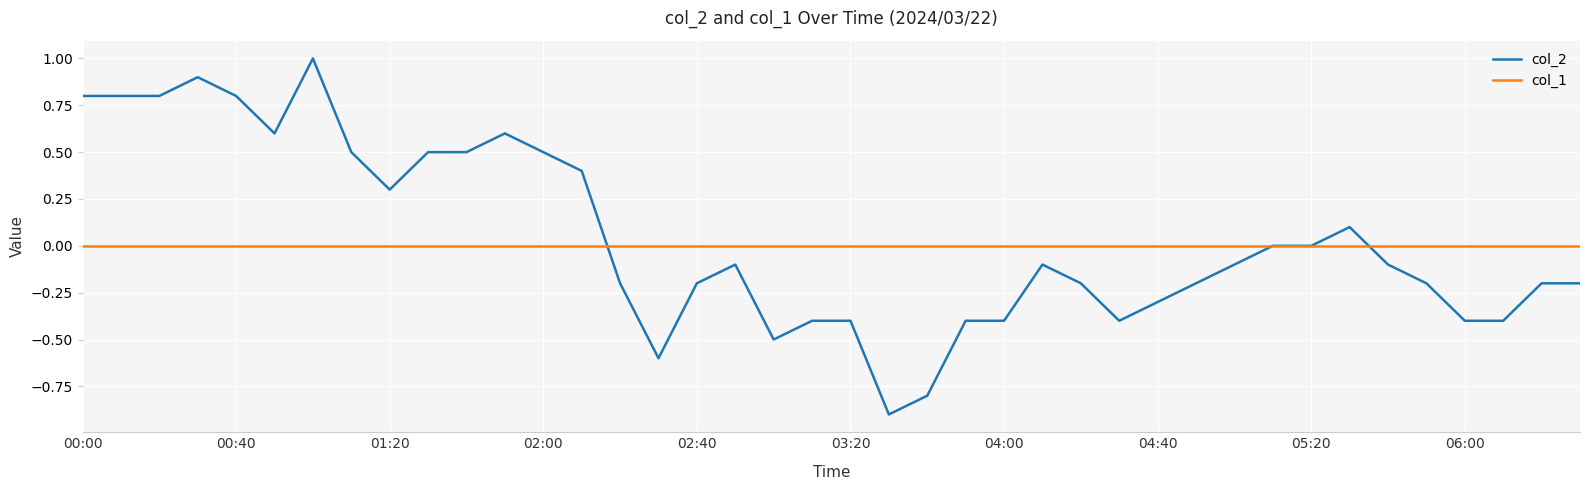

What is the greatest value displayed?

1.0